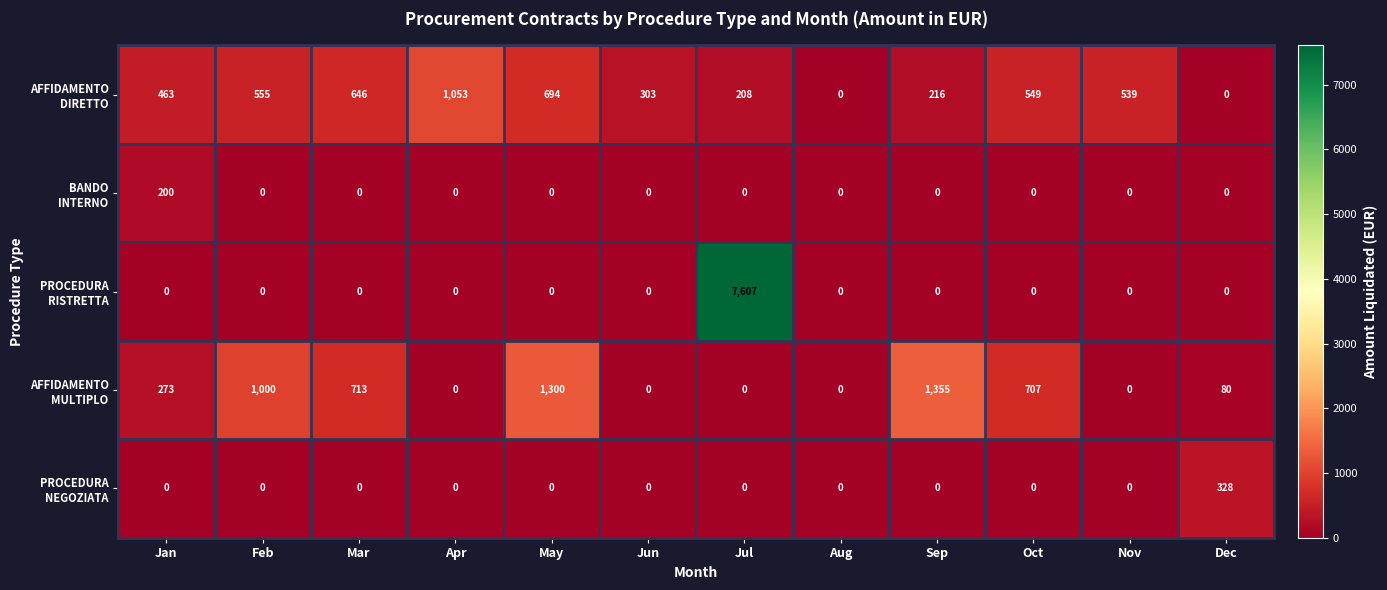

What is the greatest value displayed?

7607